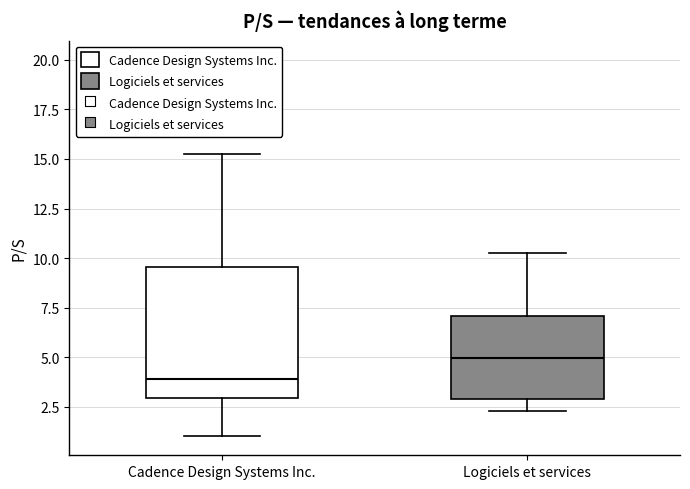

Reading left to right, transcribe this box plot: for each box, give where its median line is, the range the box spans, and where its two whiskers end, as read against the y-axis. The values are not printed on the chart, so give them approximately, as read against the axis.

Cadence Design Systems Inc.: median 4.0, box 3.0 to 9.5, whiskers 1.0 to 15.5
Logiciels et services: median 5.0, box 3.0 to 7.0, whiskers 2.5 to 10.5